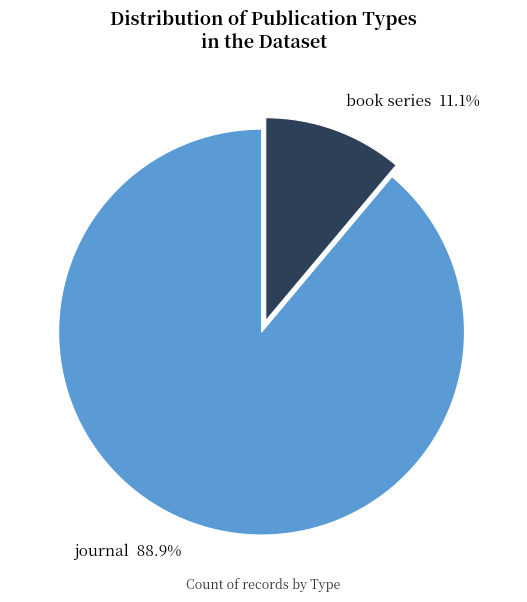

Combined, do book series and journal account for over 50%?

Yes